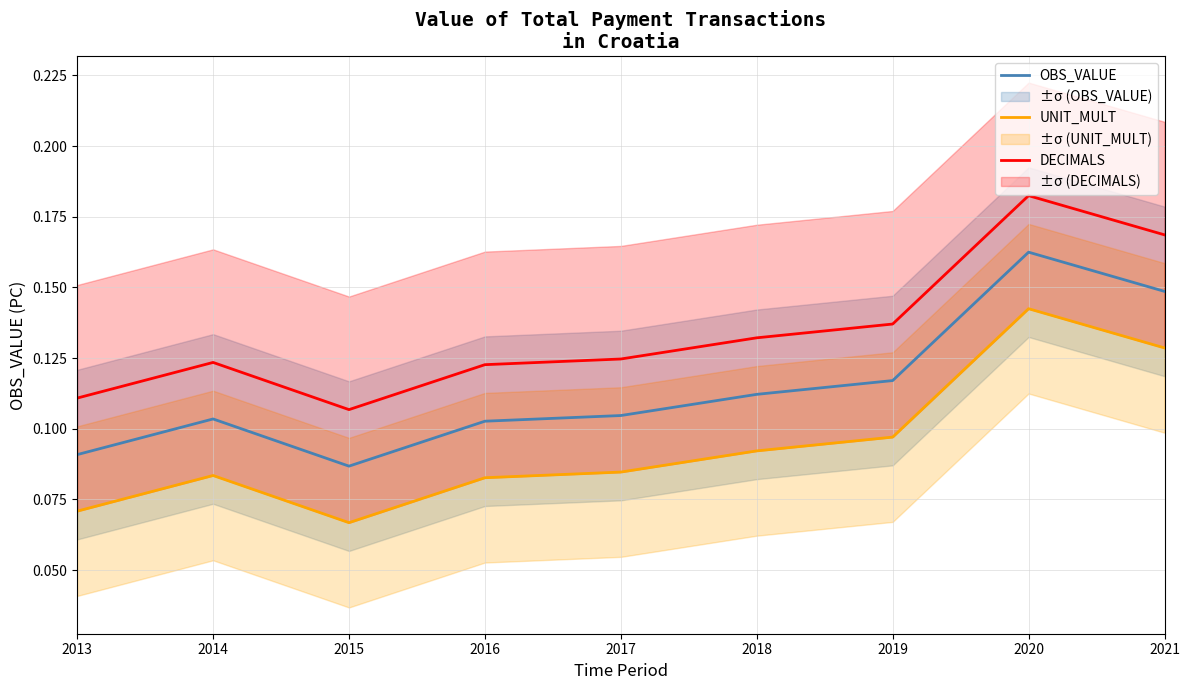

How many interior local peaks does the DECIMALS series have?

2